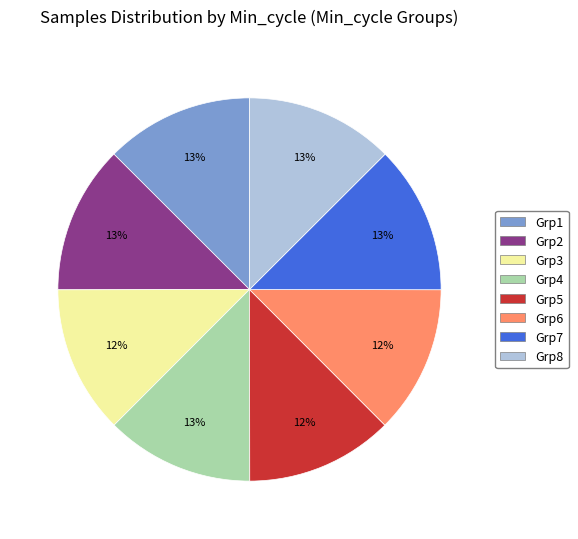

Does any single category account for the majority?

No